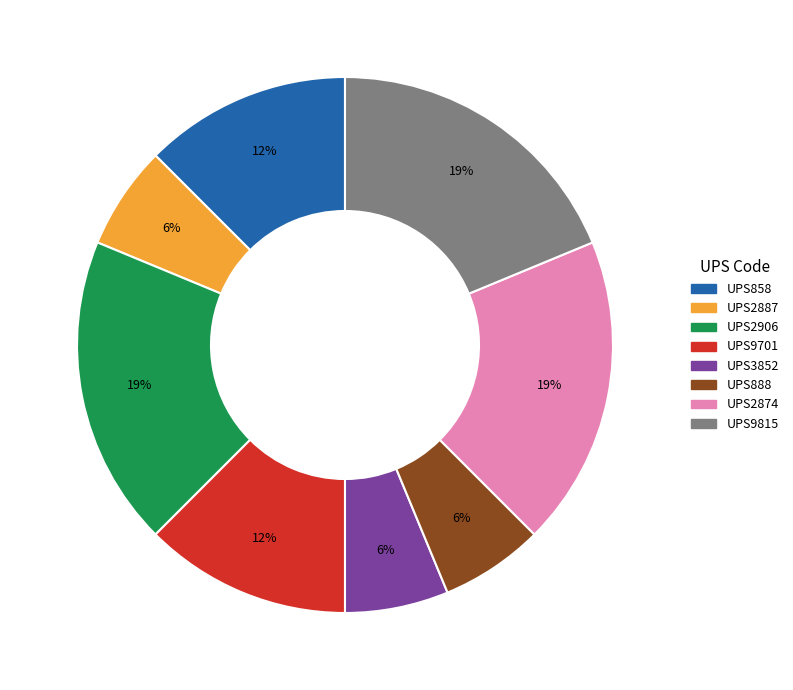

Does any single category account for the majority?

No